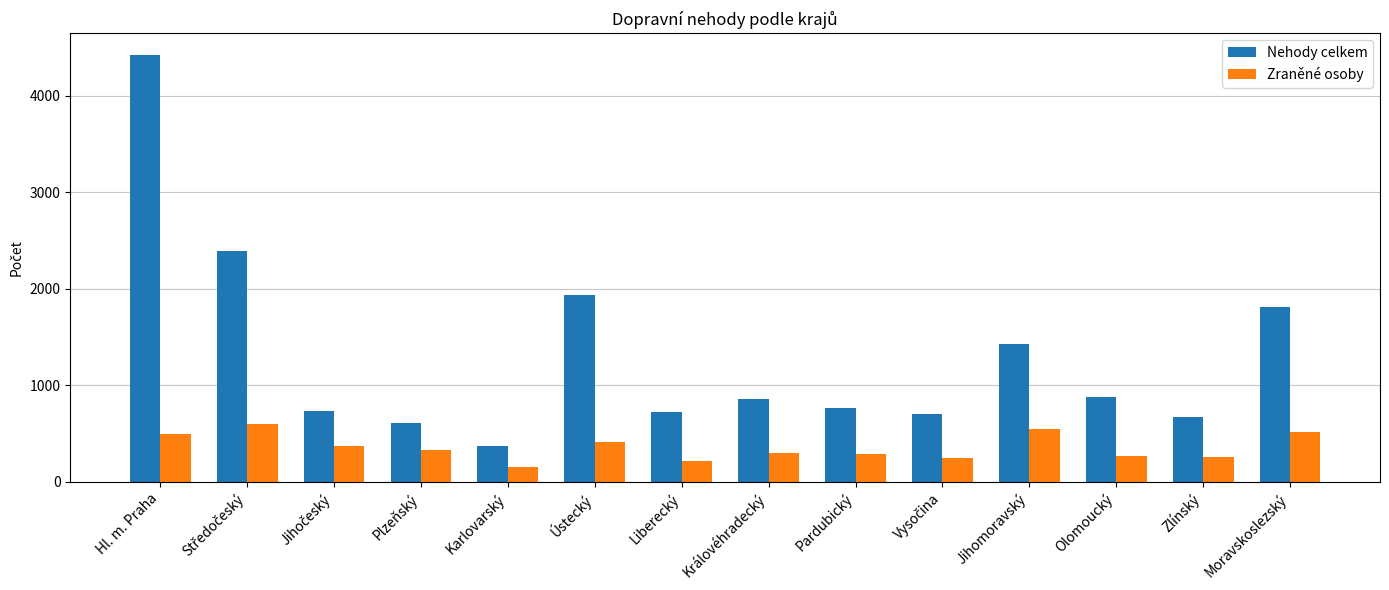

True or false: Zraněné osoby has a value of 920 at Jihomoravský.

False